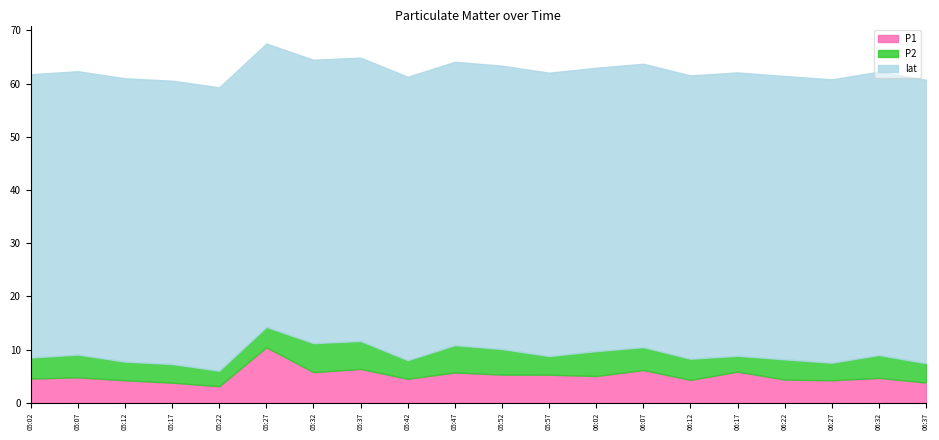

What is the difference between the maximum and minimum values in the P1 series?

7.3